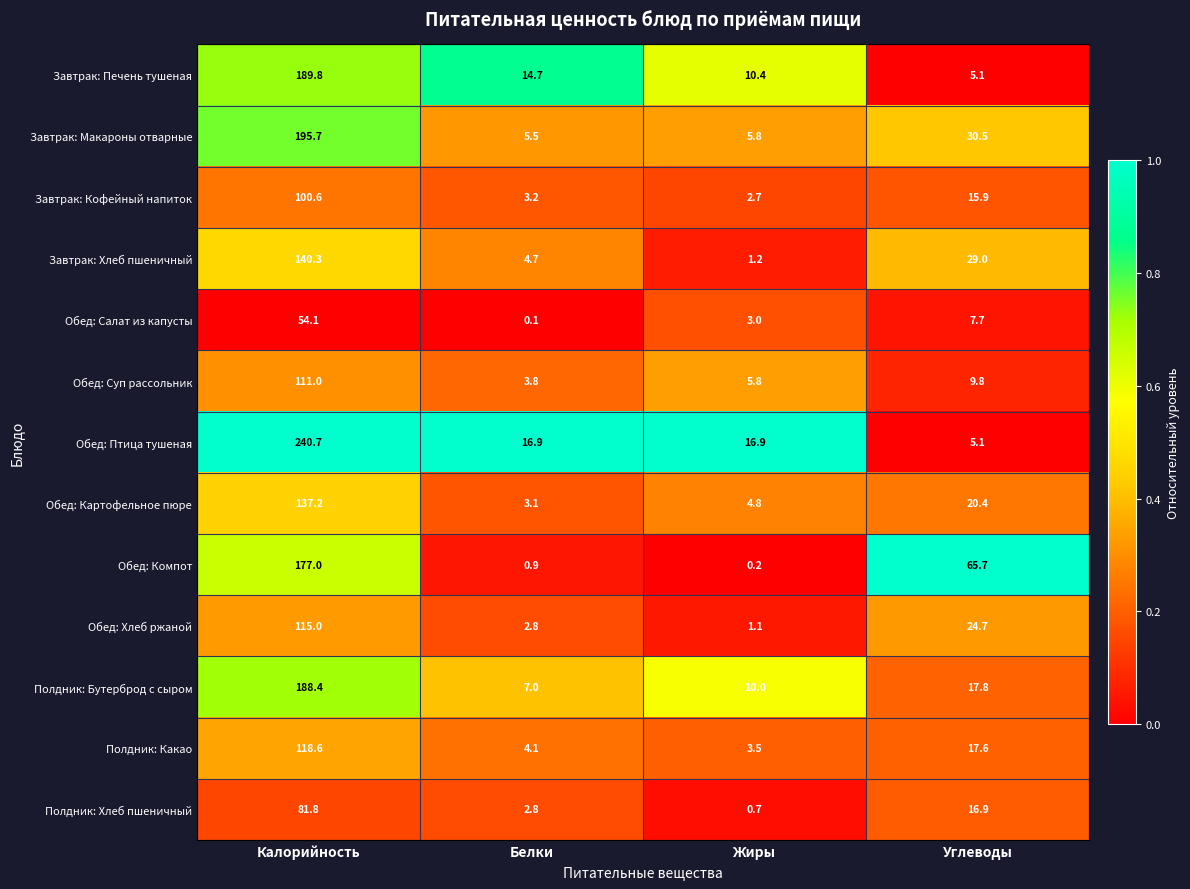

True or false: Обед: Хлеб ржаной has a value of 2.8 at Белки.

True